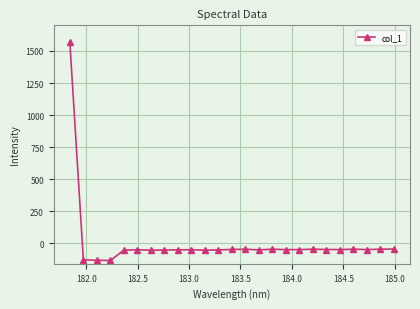

What is the difference between the maximum and second lowest values?

1698.8